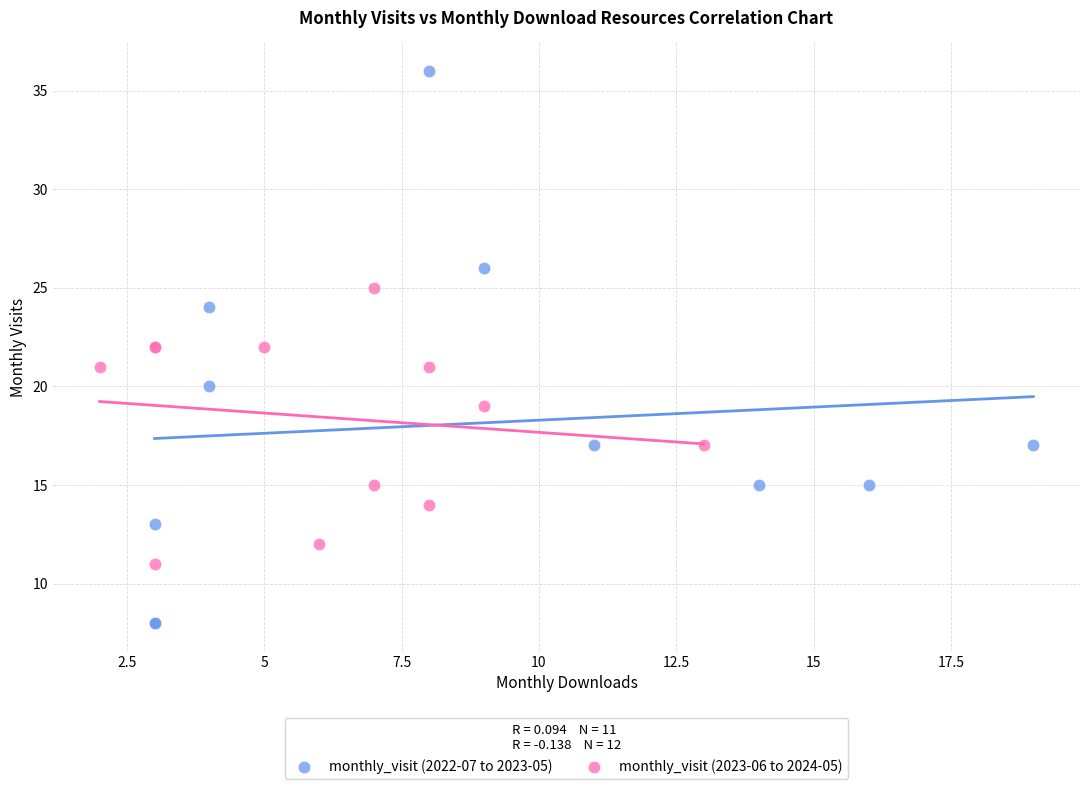

Which series reaches the minimum Y coordinate?

monthly_visit (2022-07 to 2023-05)